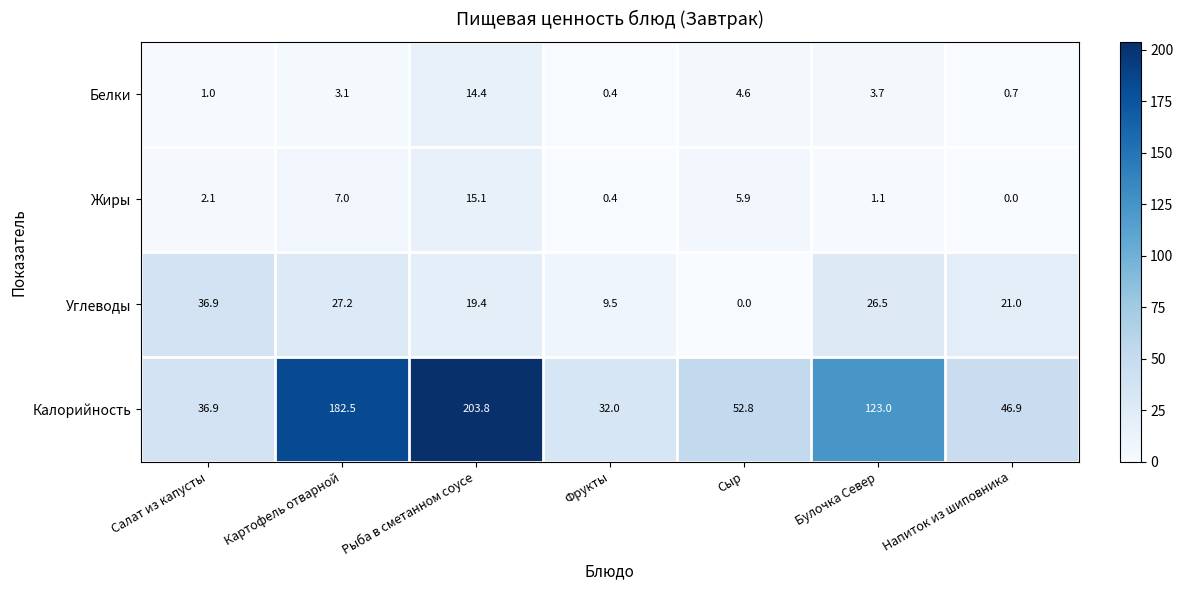

Reading left to right, list all the values displayed in this chart.

Белки: Салат из капусты=1.0	Картофель отварной=3.1	Рыба в сметанном соусе=14.4	Фрукты=0.4	Сыр=4.6	Булочка Север=3.7	Напиток из шиповника=0.7
Жиры: Салат из капусты=2.1	Картофель отварной=7.0	Рыба в сметанном соусе=15.1	Фрукты=0.4	Сыр=5.9	Булочка Север=1.1	Напиток из шиповника=0.0
Углеводы: Салат из капусты=36.9	Картофель отварной=27.2	Рыба в сметанном соусе=19.4	Фрукты=9.5	Сыр=0.0	Булочка Север=26.5	Напиток из шиповника=21.0
Калорийность: Салат из капусты=36.9	Картофель отварной=182.5	Рыба в сметанном соусе=203.8	Фрукты=32.0	Сыр=52.8	Булочка Север=123.0	Напиток из шиповника=46.9